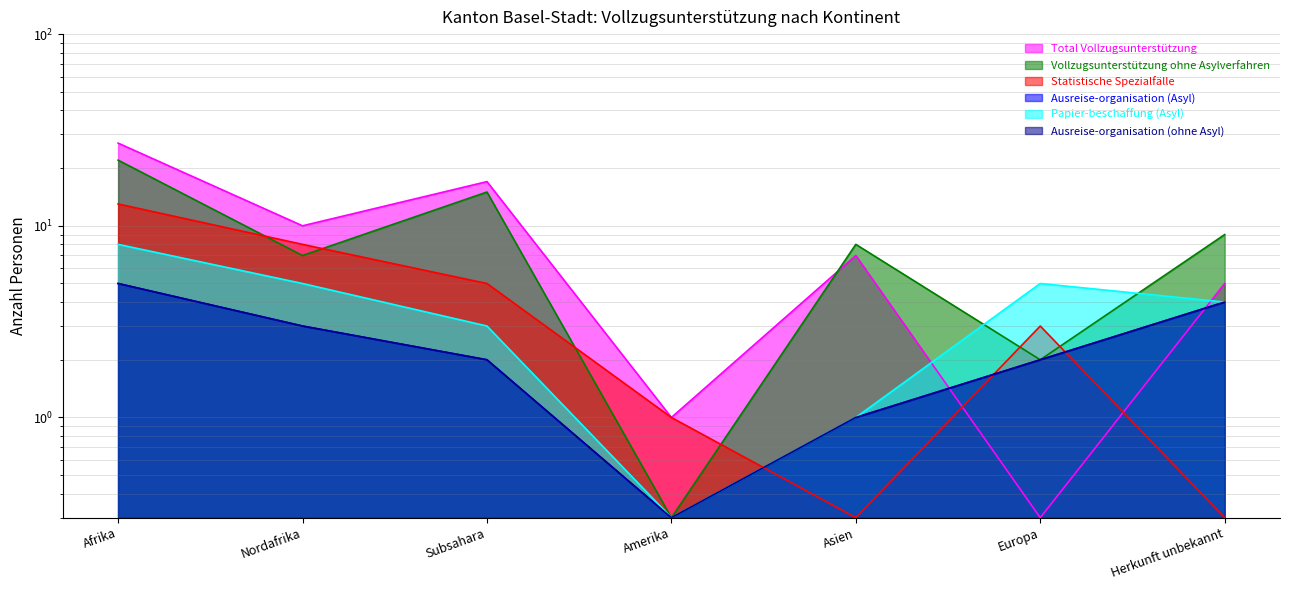

Reading left to right, what are all the values shown in this chart?

Total Vollzugsunterstützung: Afrika=27.0	Nordafrika=10.0	Subsahara=17.0	Amerika=1.0	Asien=7.0	Europa=0.3	Herkunft unbekannt=5.0
Vollzugsunterstützung ohne Asylverfahren: Afrika=22.0	Nordafrika=7.0	Subsahara=15.0	Amerika=0.3	Asien=8.0	Europa=2.0	Herkunft unbekannt=9.0
Statistische Spezialfälle: Afrika=13.0	Nordafrika=8.0	Subsahara=5.0	Amerika=1.0	Asien=0.3	Europa=3.0	Herkunft unbekannt=0.3
Ausreise-organisation (Asyl): Afrika=5.0	Nordafrika=3.0	Subsahara=2.0	Amerika=0.3	Asien=1.0	Europa=2.0	Herkunft unbekannt=4.0
Papier-beschaffung (Asyl): Afrika=8.0	Nordafrika=5.0	Subsahara=3.0	Amerika=0.3	Asien=1.0	Europa=5.0	Herkunft unbekannt=4.0
Ausreise-organisation (ohne Asyl): Afrika=5.0	Nordafrika=3.0	Subsahara=2.0	Amerika=0.3	Asien=1.0	Europa=2.0	Herkunft unbekannt=4.0